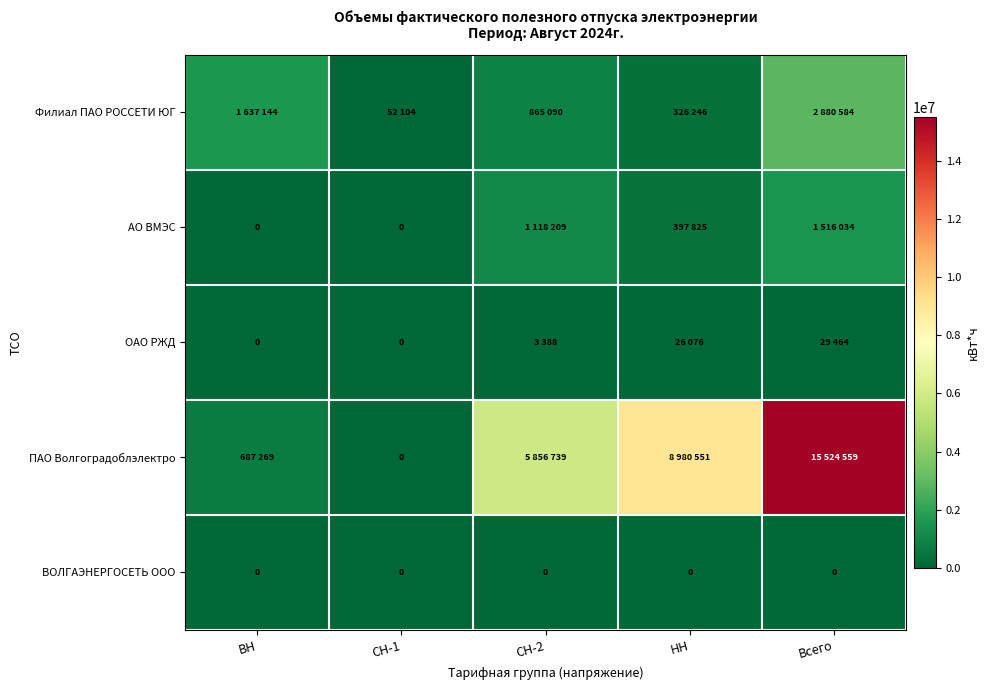

The ВОЛГАЭНЕРГОСЕТЬ ООО series shows 0 at СН-1. True or false?

True